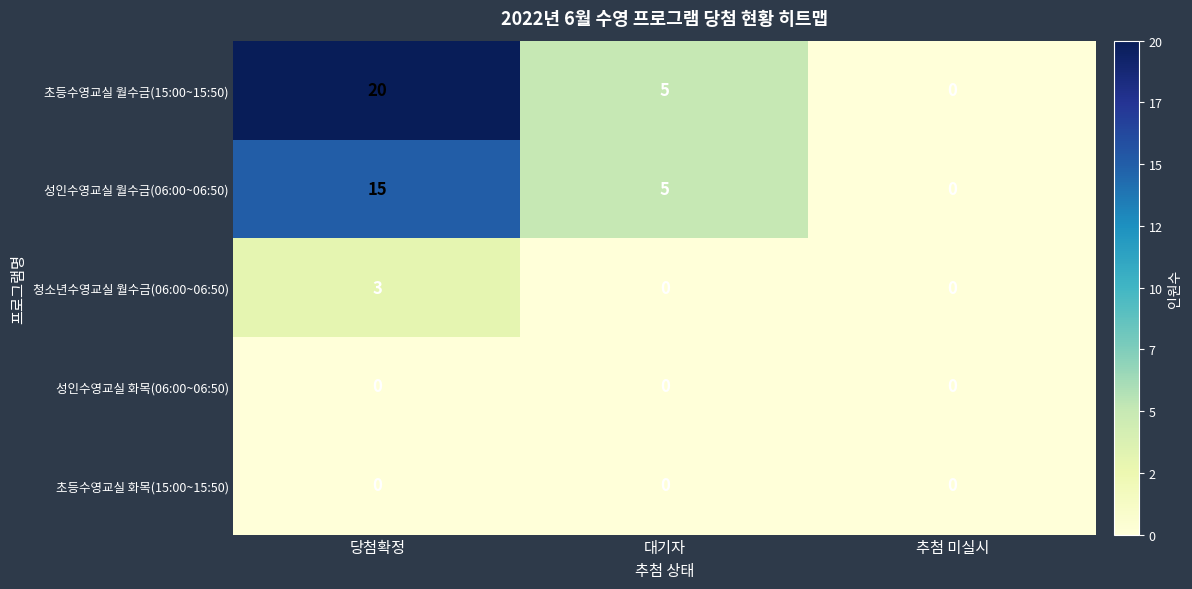

What is the difference between the 성인수영교실 월수금(06:00~06:50) values at 당첨확정 and 대기자?

10